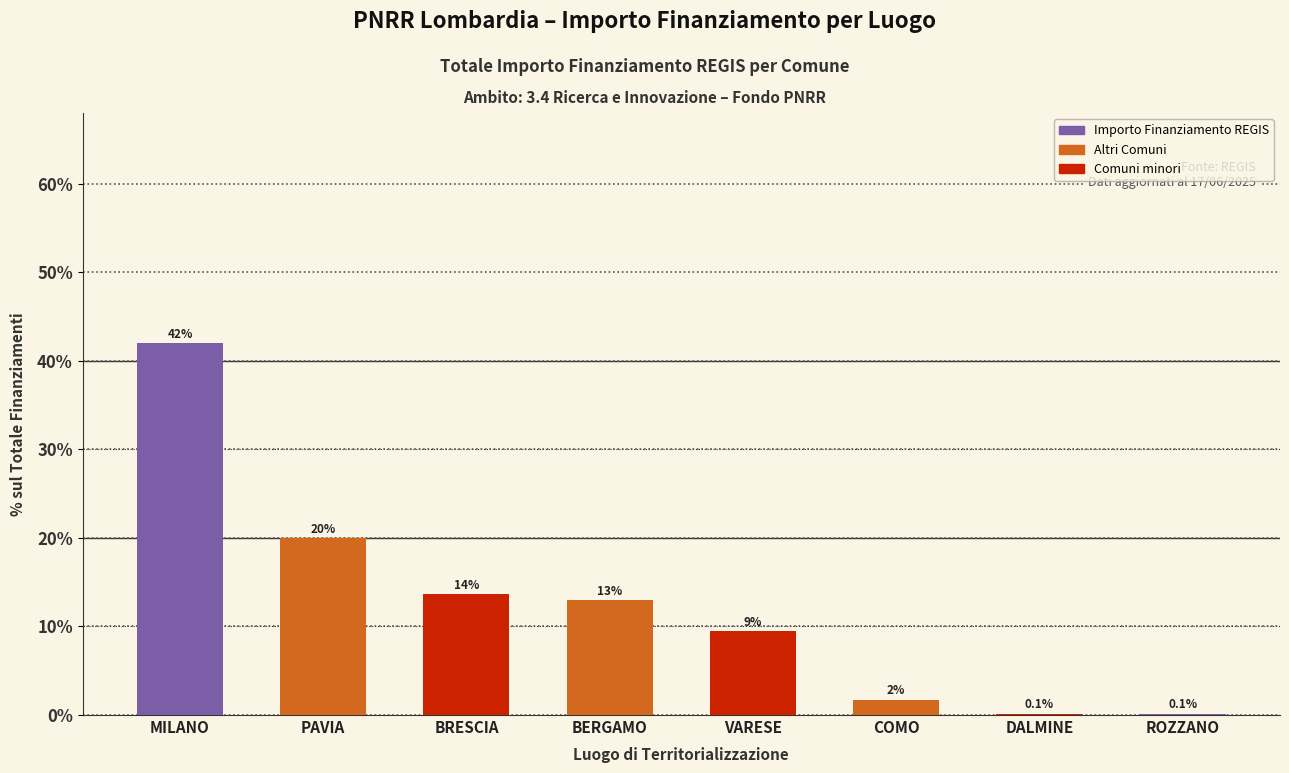

What is the sum of all values?

100.0